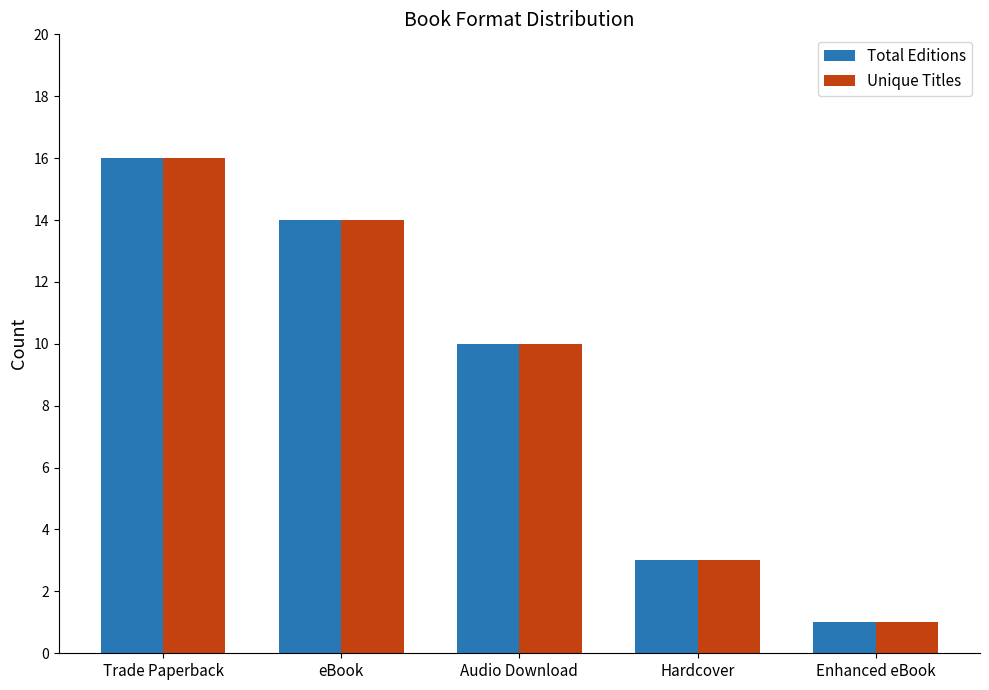

Reading left to right, extract all data points from this chart.

Total Editions: Trade Paperback=16	eBook=14	Audio Download=10	Hardcover=3	Enhanced eBook=1
Unique Titles: Trade Paperback=16	eBook=14	Audio Download=10	Hardcover=3	Enhanced eBook=1